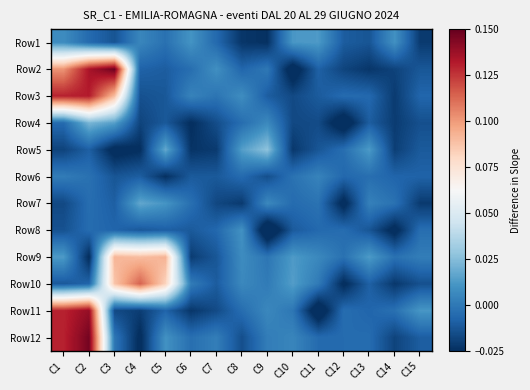

Rank the series by their maximum value, from lowest to highest.

Row6, Row8, Row1, Row7, Row4, Row5, Row9, Row10, Row3, Row11, Row12, Row2